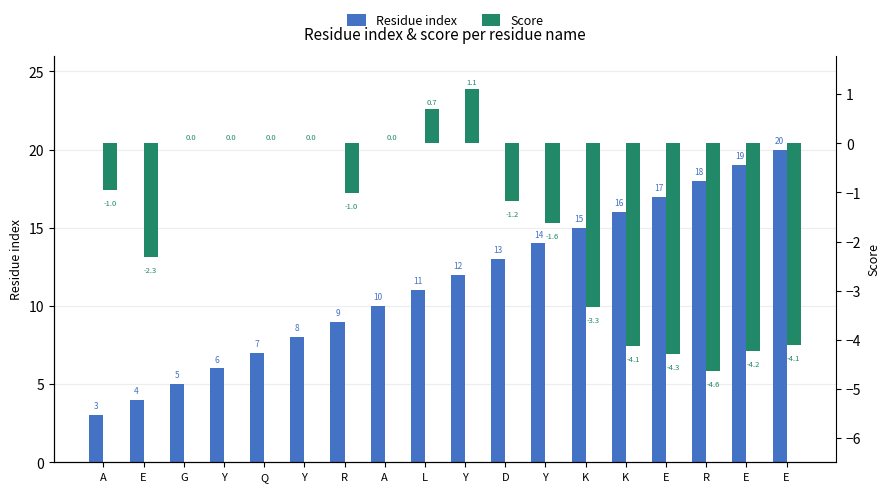

Rank the categories by Residue index value from lowest to highest.

A, E, G, Y, Q, Y, R, A, L, Y, D, Y, K, K, E, R, E, E